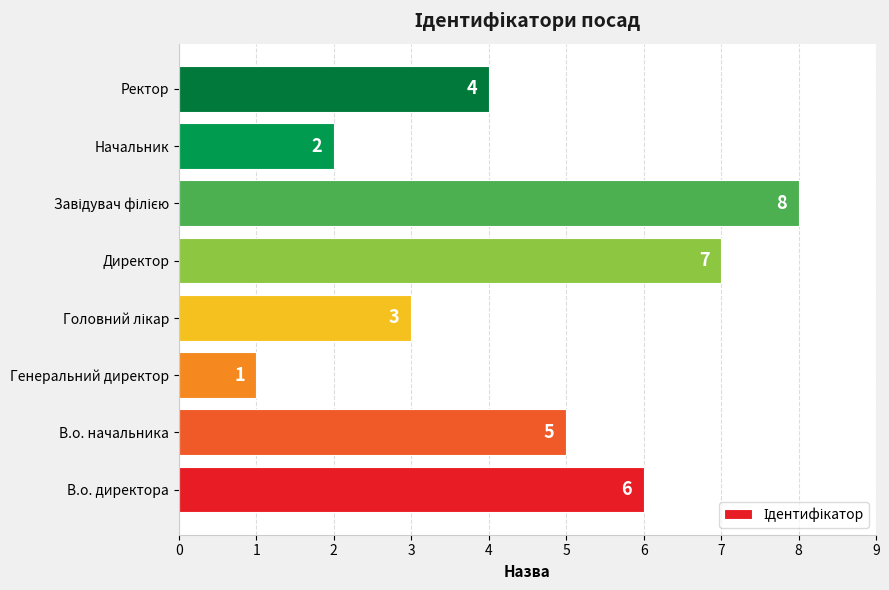

Which has a higher value, В.о. начальника or Ректор?

В.о. начальника